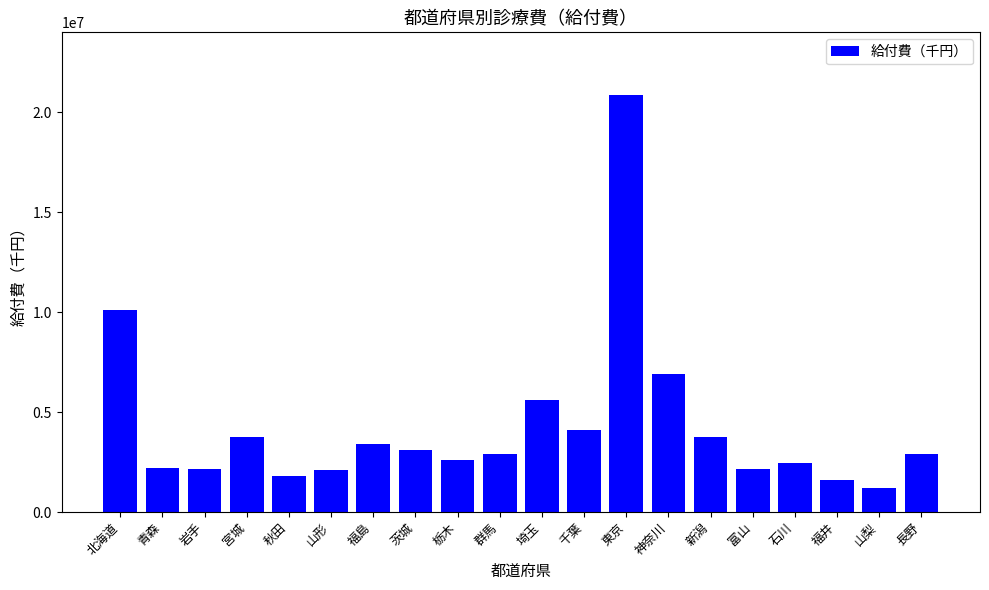

What is the label of the 6th bar from the left?

山形